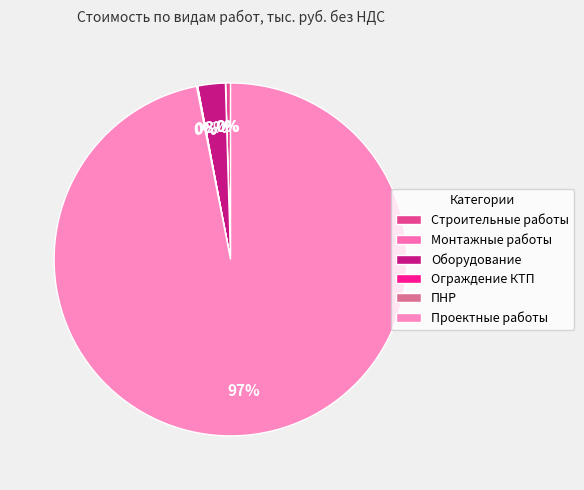

Rank the categories by value from lowest to highest.

Монтажные работы, Ограждение КТП, ПНР, Строительные работы, Оборудование, Проектные работы